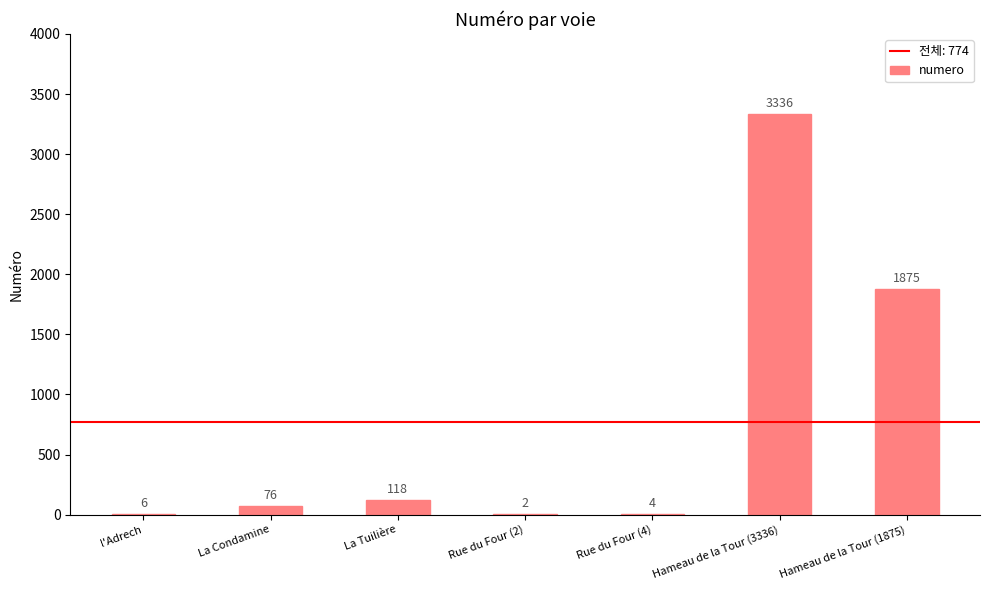

Between Rue du Four (2) and Rue du Four (4), which is larger?

Rue du Four (4)